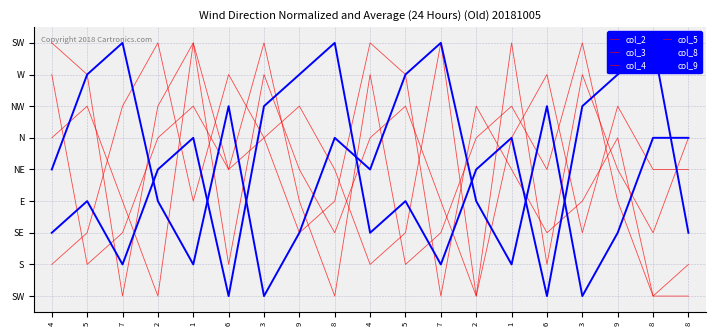

At 2, list the series in order from smallest to largest.

col_4, col_8, col_9, col_5, col_2, col_3